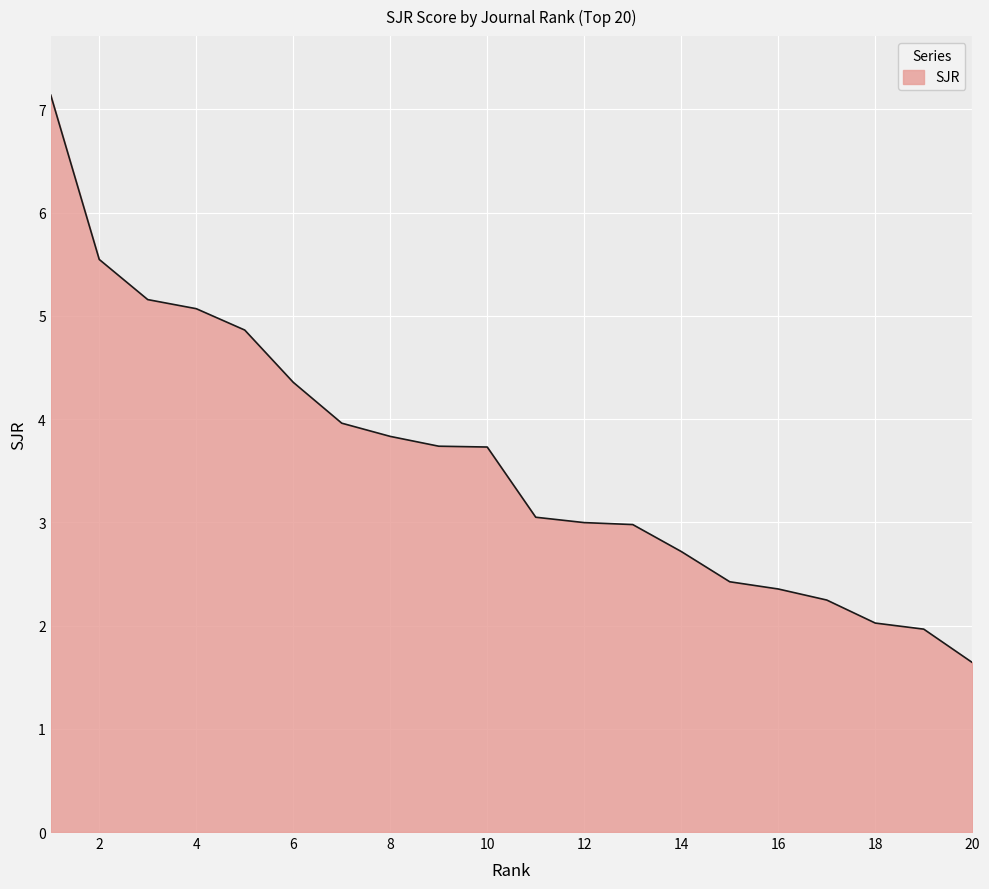

How many lines are shown in the chart?

1